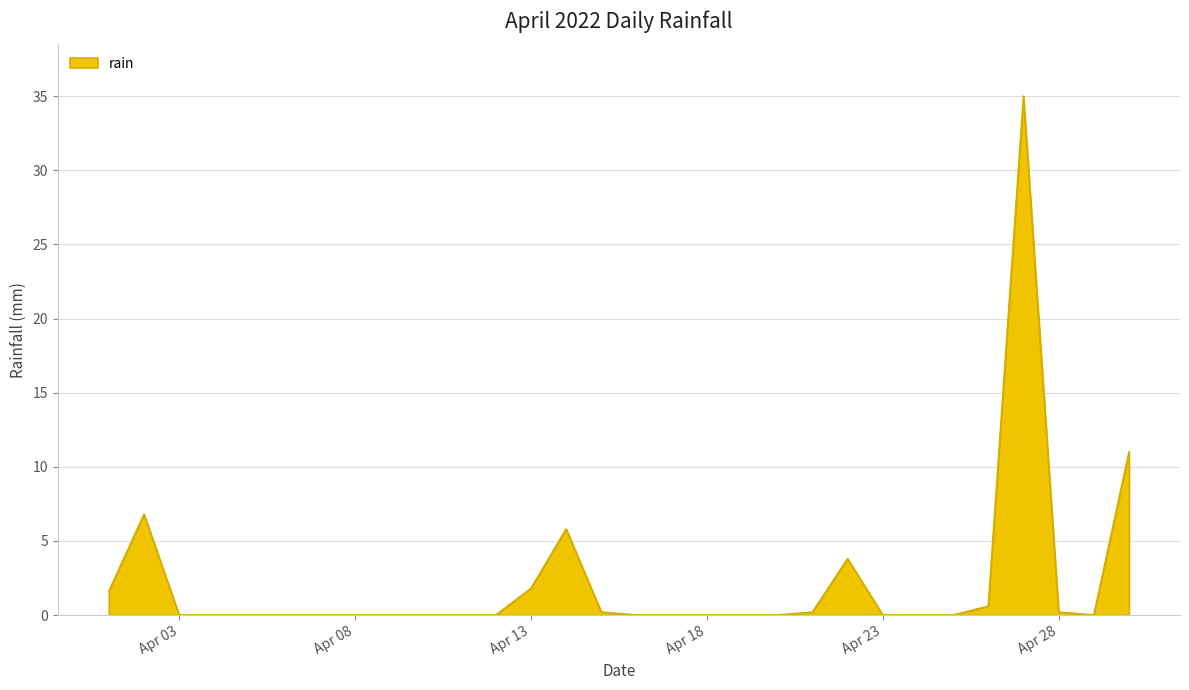

What is the greatest value displayed?

35.0